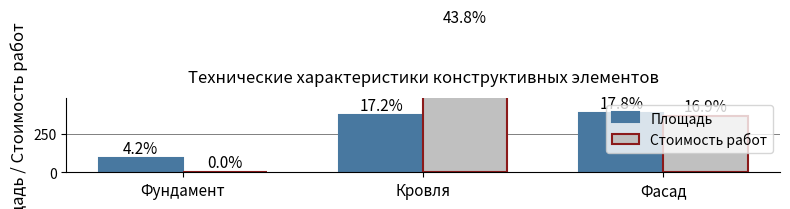

The value of Стоимость работ at Фундамент is -422.9. True or false?

False